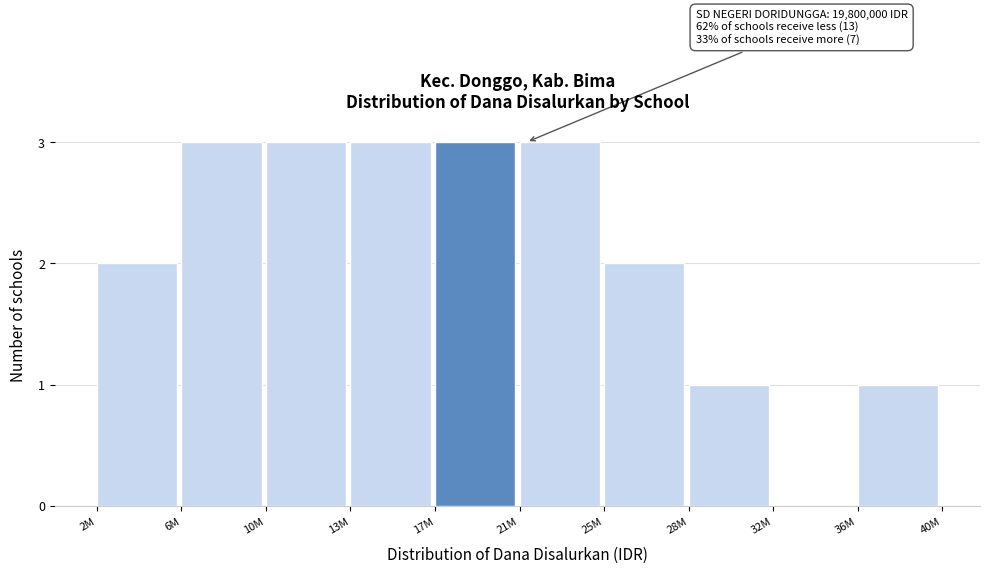

Reading right to left, transcribe all the data shown in this chart.

36M=1	32M=0	28M=1	25M=2	21M=3	17M=3	13M=3	10M=3	6M=3	2M=2